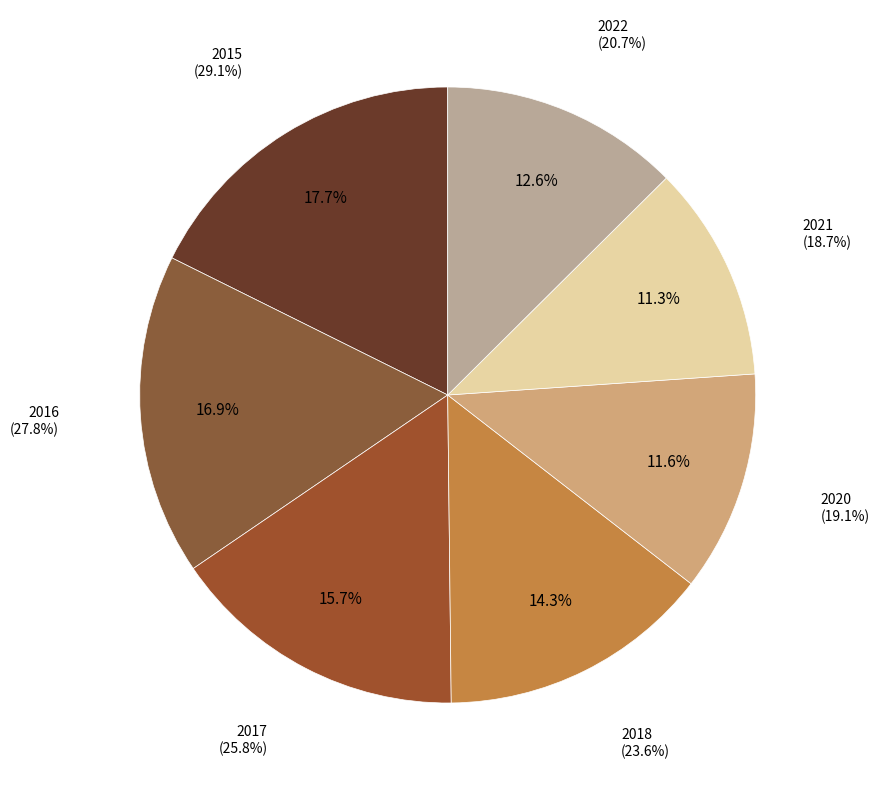

How many segments does this pie chart have?

7